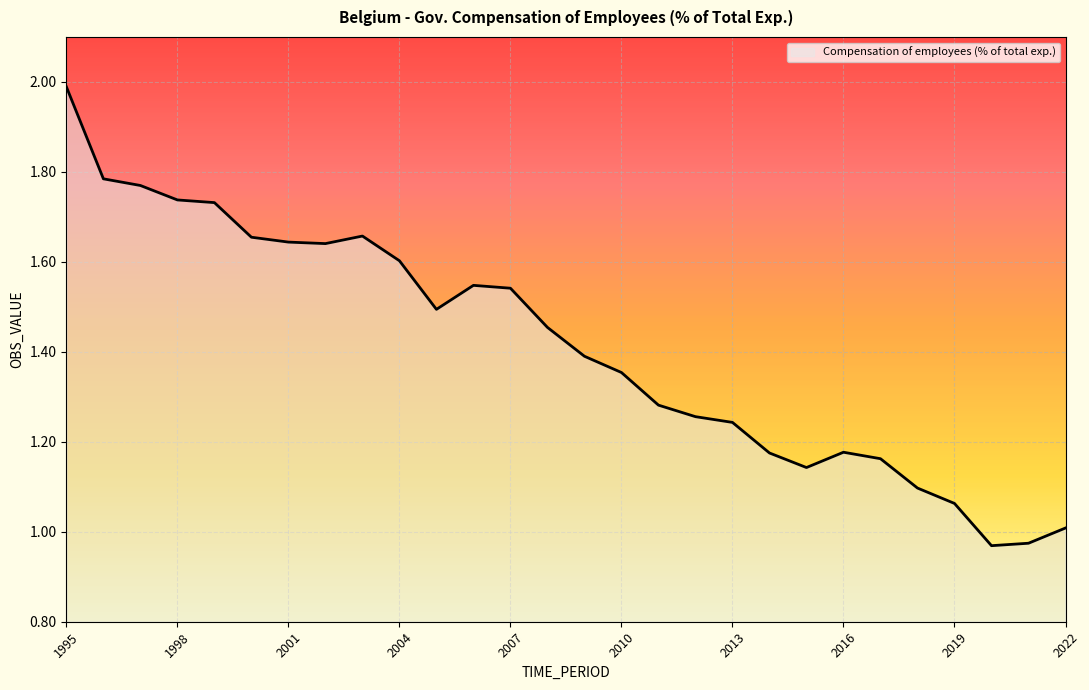

What is the maximum value shown in the chart?

2.0